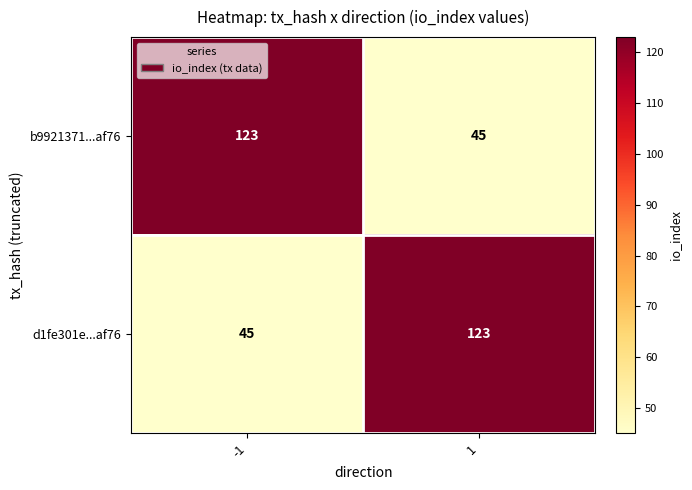

The b9921371...af76 series shows 123 at -1. True or false?

True